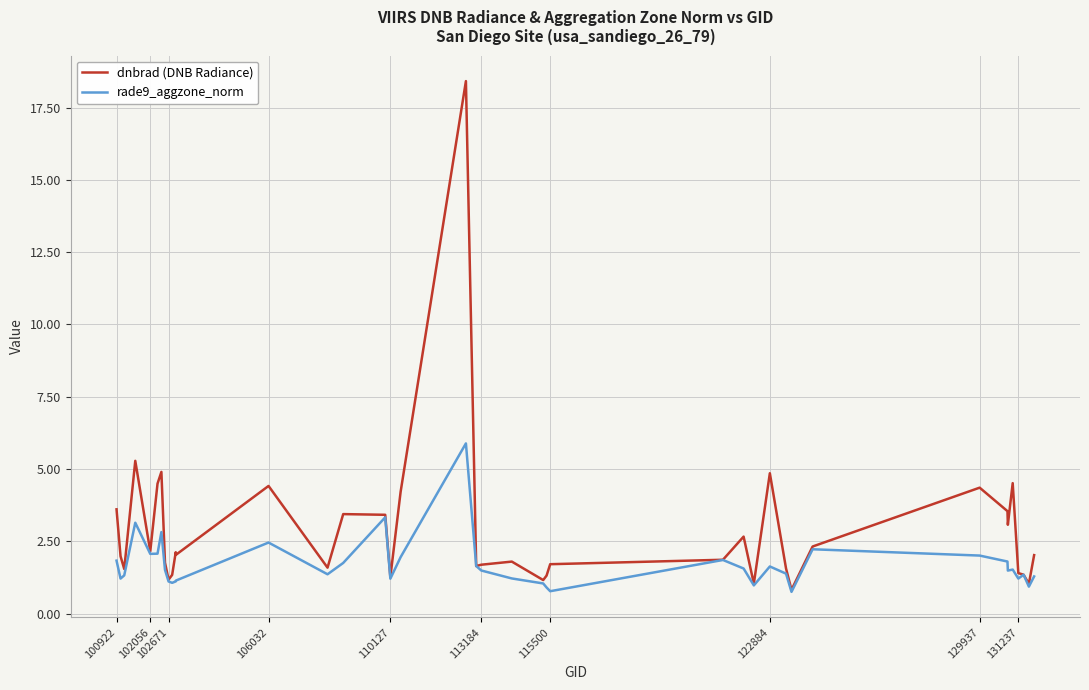

Rank the series by their maximum value, from highest to lowest.

dnbrad (DNB Radiance), rade9_aggzone_norm